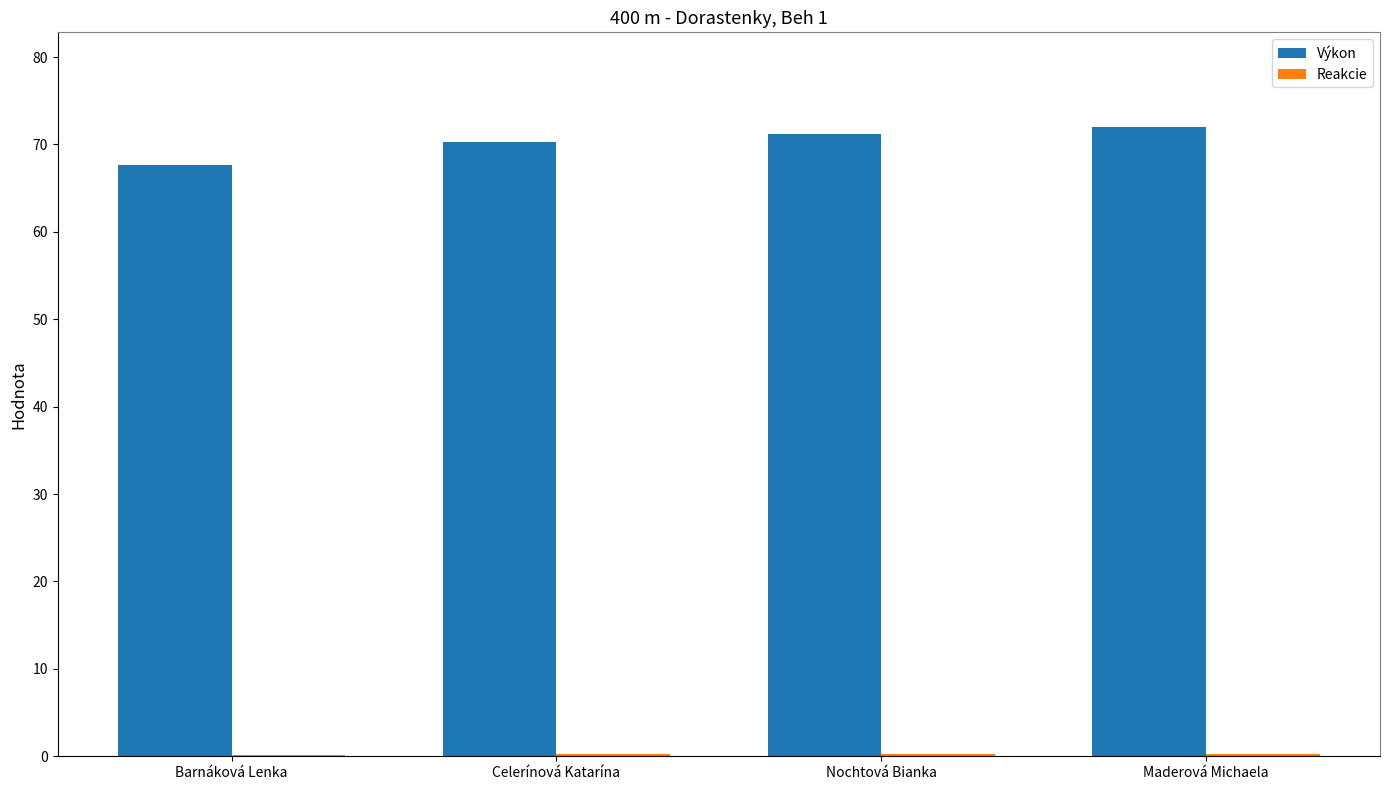

Which series has the largest total across all categories?

Výkon